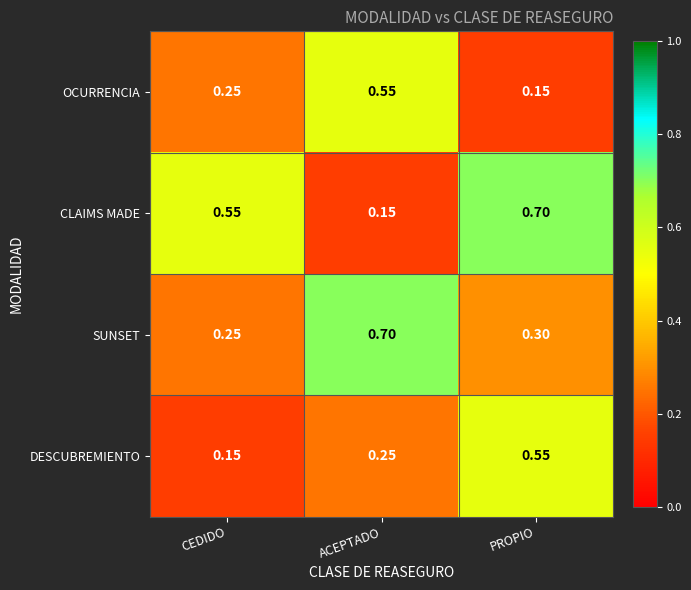

Between ACEPTADO and PROPIO, which series saw the biggest shift?

CLAIMS MADE